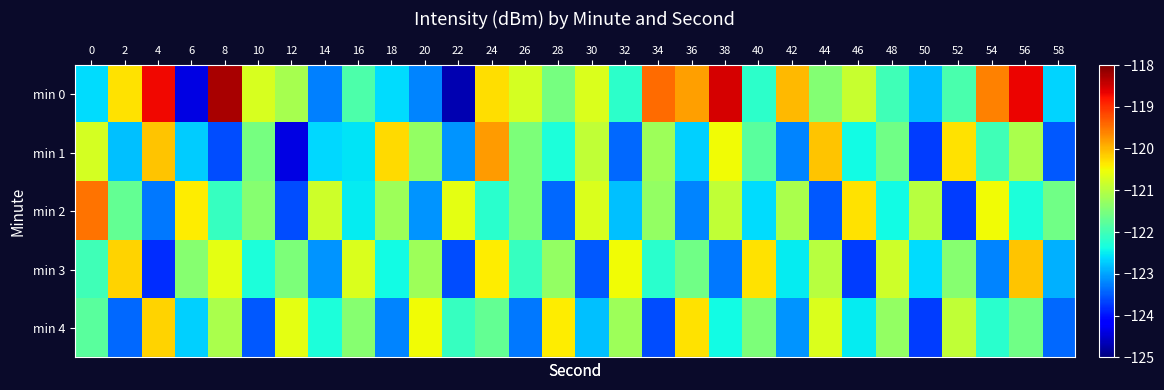

What is the difference between the highest and lowest values at 52?

3.4